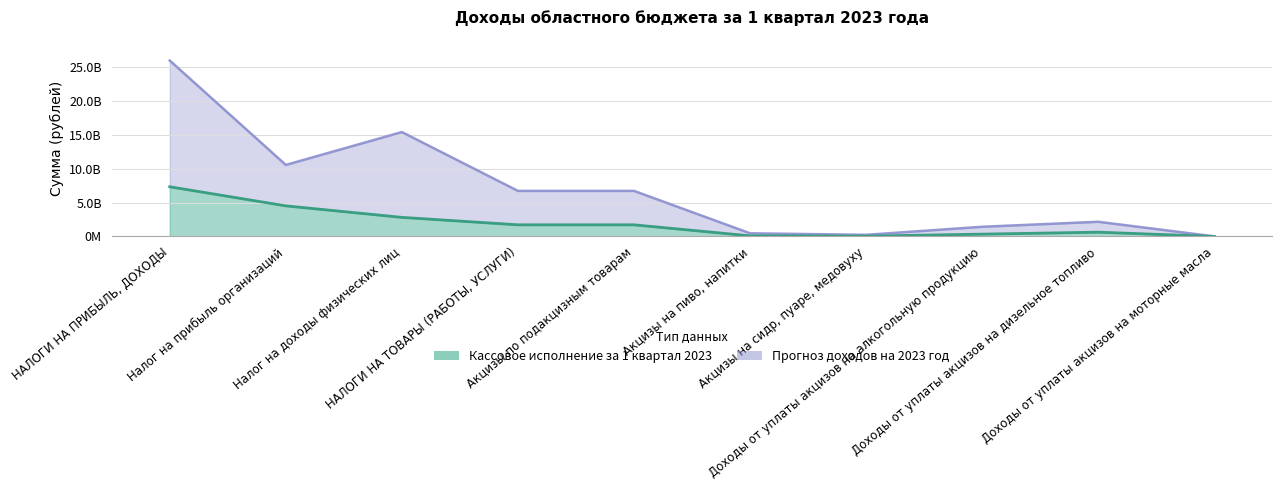

List the series in order of their overall mean, lowest first.

Кассовое исполнение за 1 квартал 2023, Прогноз доходов на 2023 год